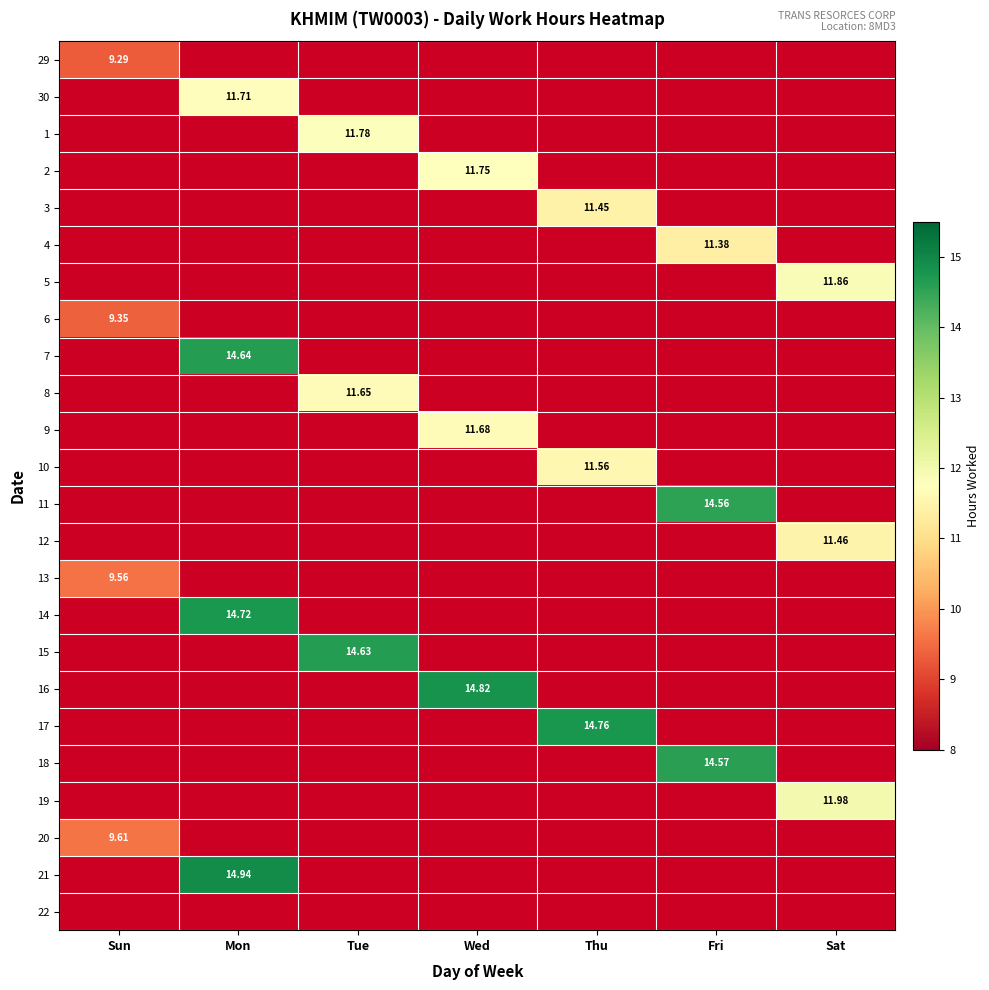

The value of 8 at Mon is -8.0. True or false?

False